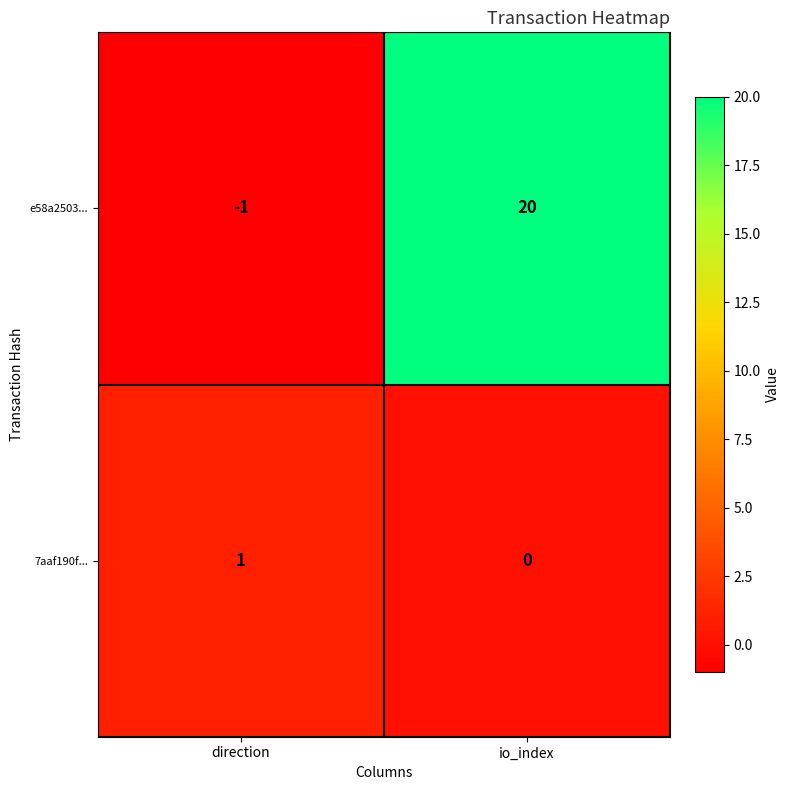

At how many categories does at least one series exceed 6?

1